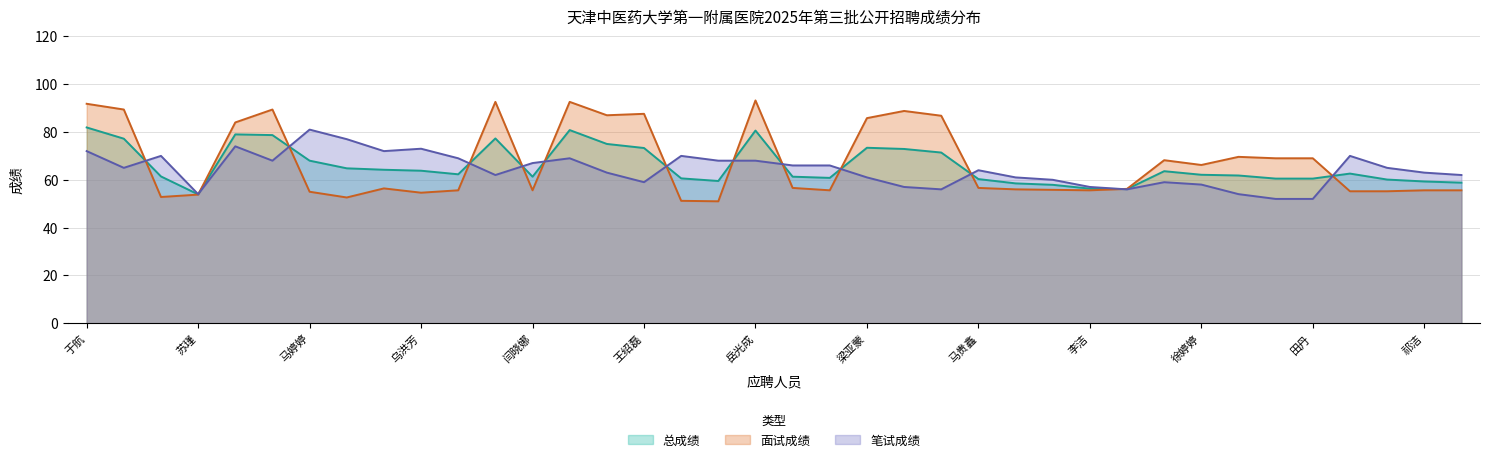

How many categories are shown in the chart?

38